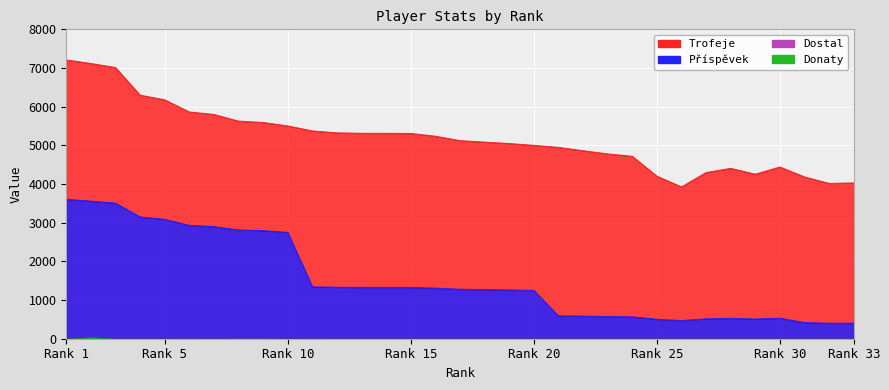

What is the difference between the highest and lowest values at Rank 1?

3605